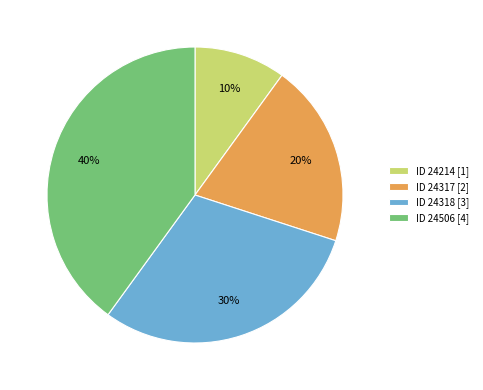

Do ID 24506 [4] and ID 24317 [2] together represent more than half of the pie?

Yes